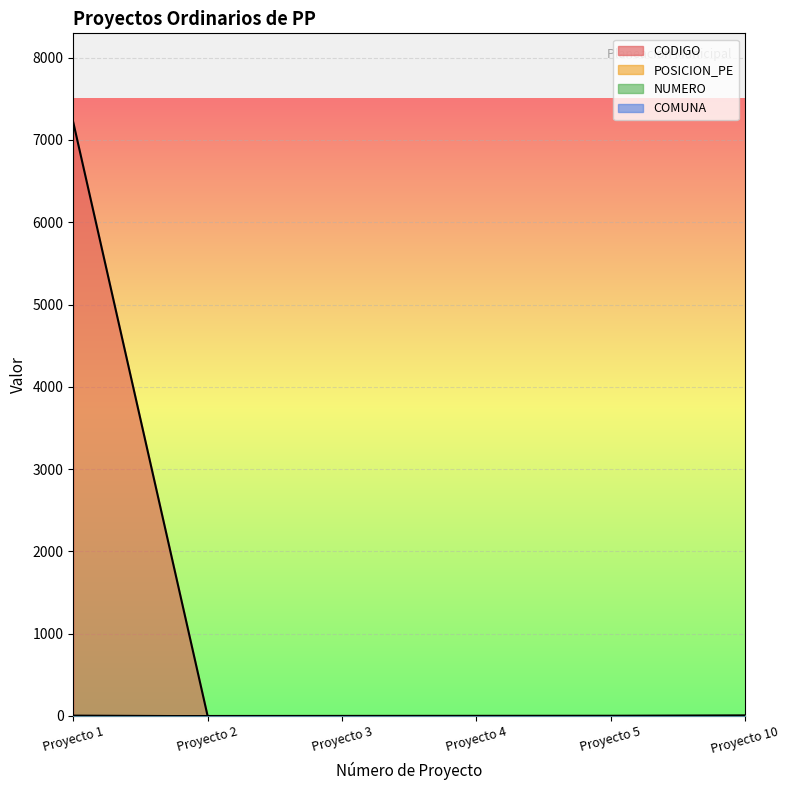

What is the maximum value for CODIGO?

7213